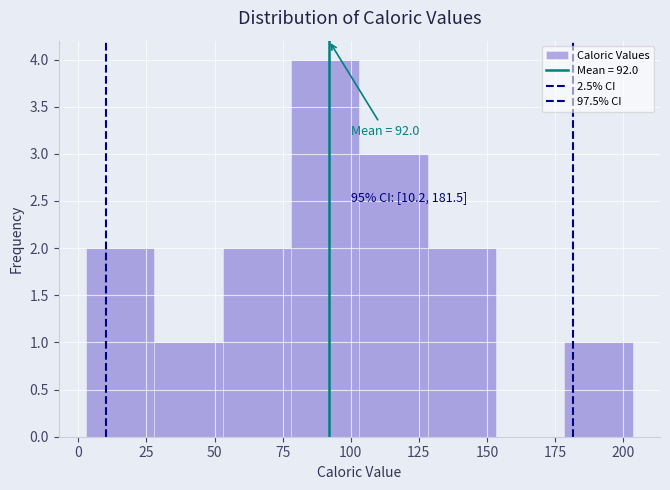

Over which range of the x-axis is the bar tallest?

80 to 105